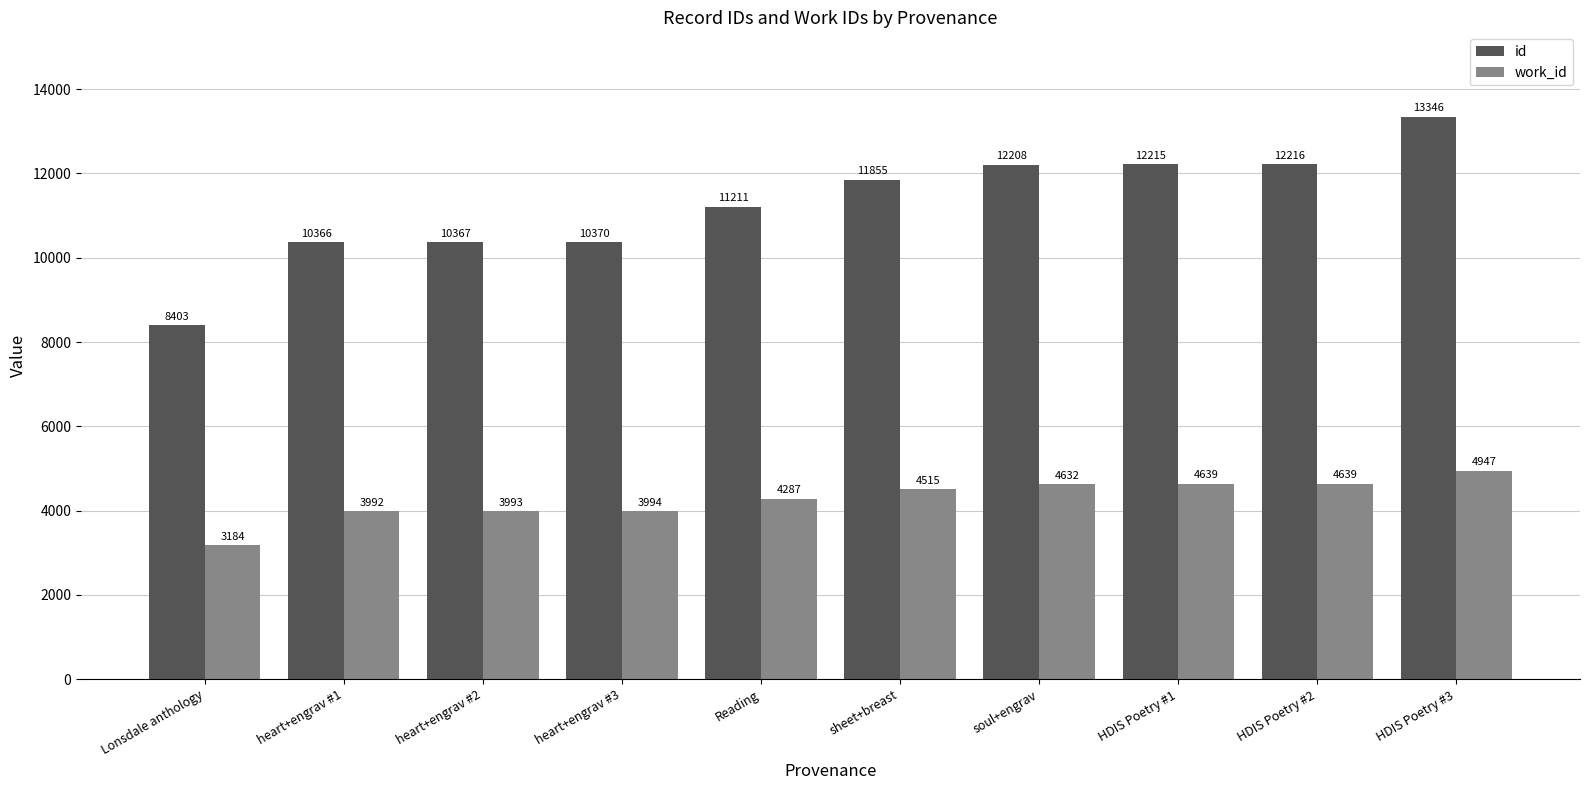

What is the label of the 7th bar from the left?

soul+engrav